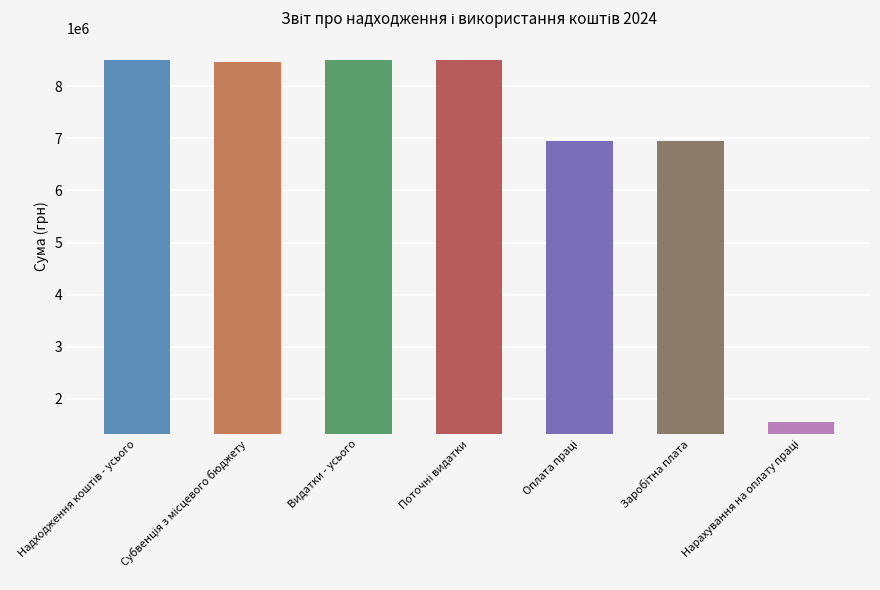

What is the minimum value shown in the chart?

1558255.0